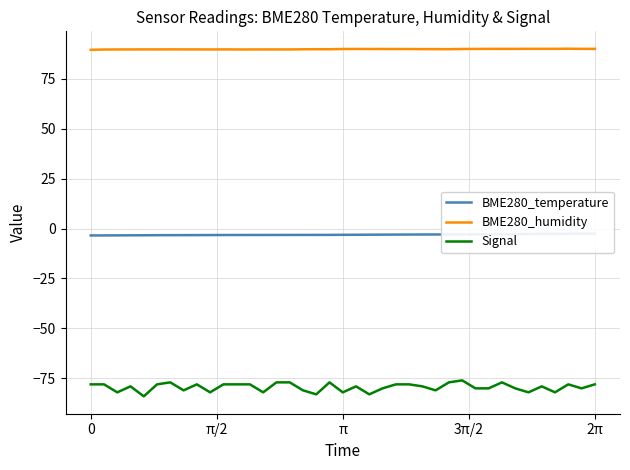

True or false: Signal and BME280_humidity cross at least once.

False